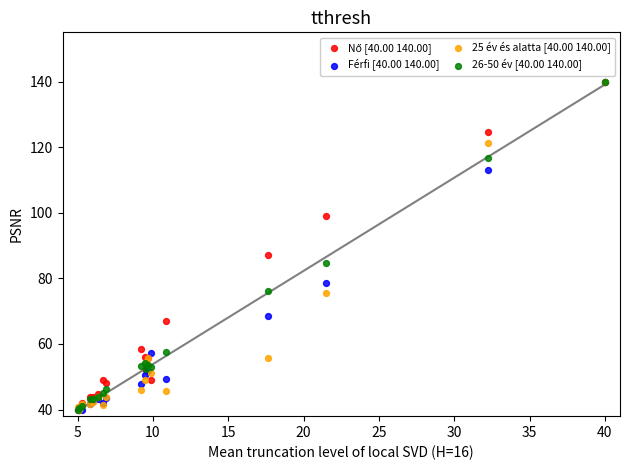

Across all series, what Y value is closest to 90?

87.1